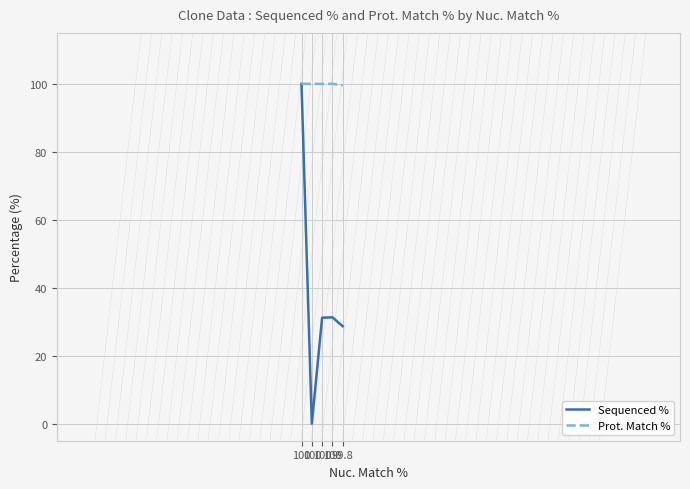

How many lines are shown in the chart?

2